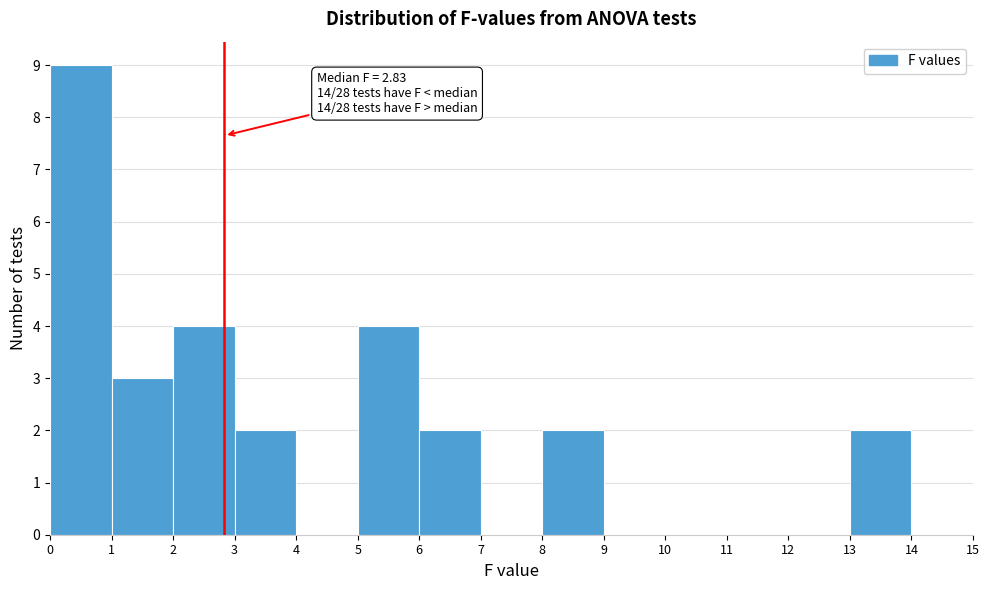

Over which range of the x-axis is the bar tallest?

0 to 1